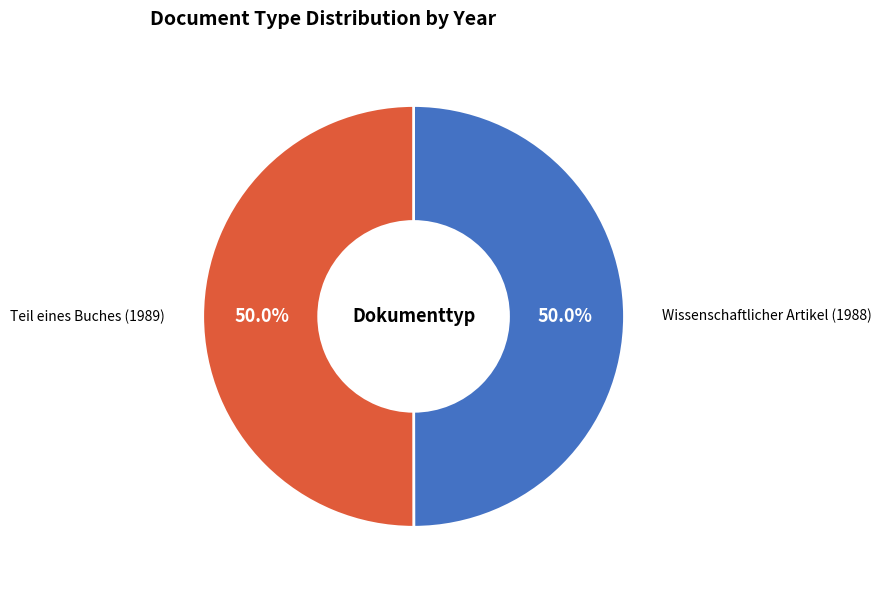

Which category has the biggest portion of the pie?

Teil eines Buches (1989)